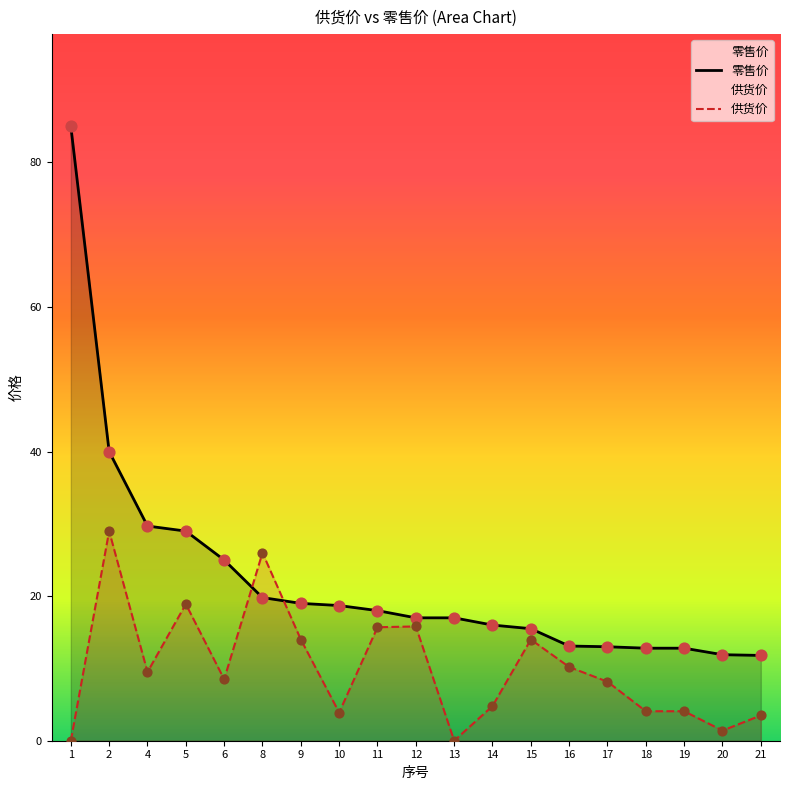

Which series contains the highest Y value?

零售价